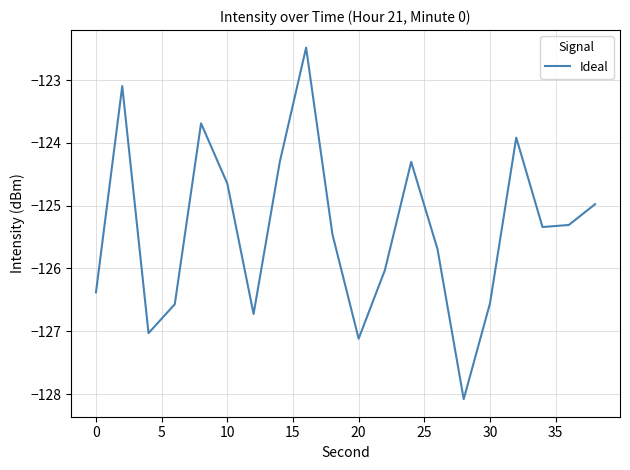

What is the maximum value shown in the chart?

-122.5